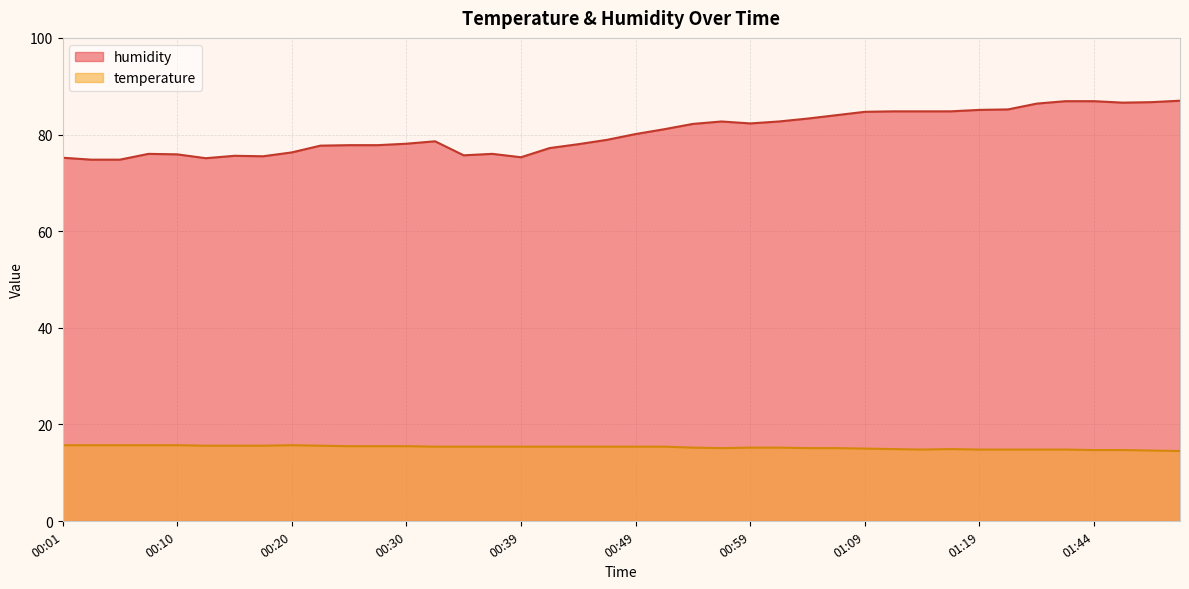

Which series has the largest total across all categories?

humidity